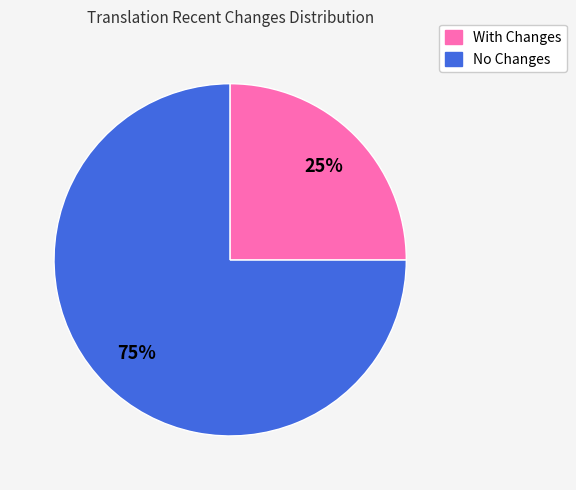

Is there a majority slice in this chart?

Yes